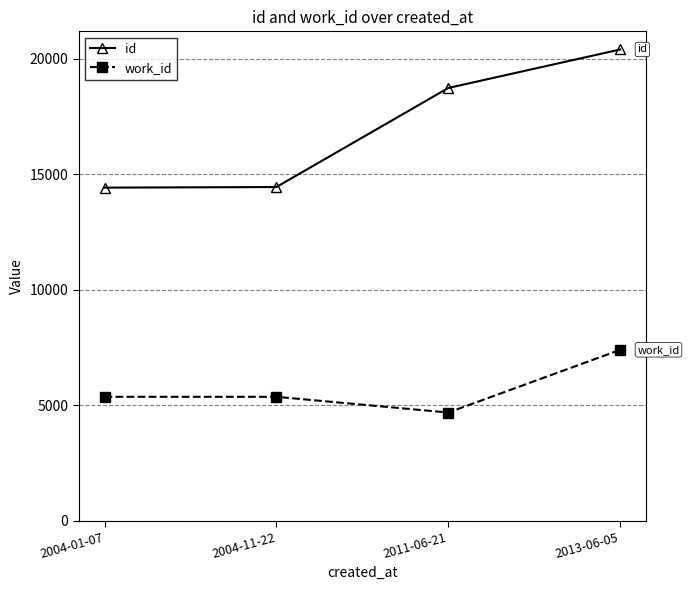

What is the average value of the id series?

17006